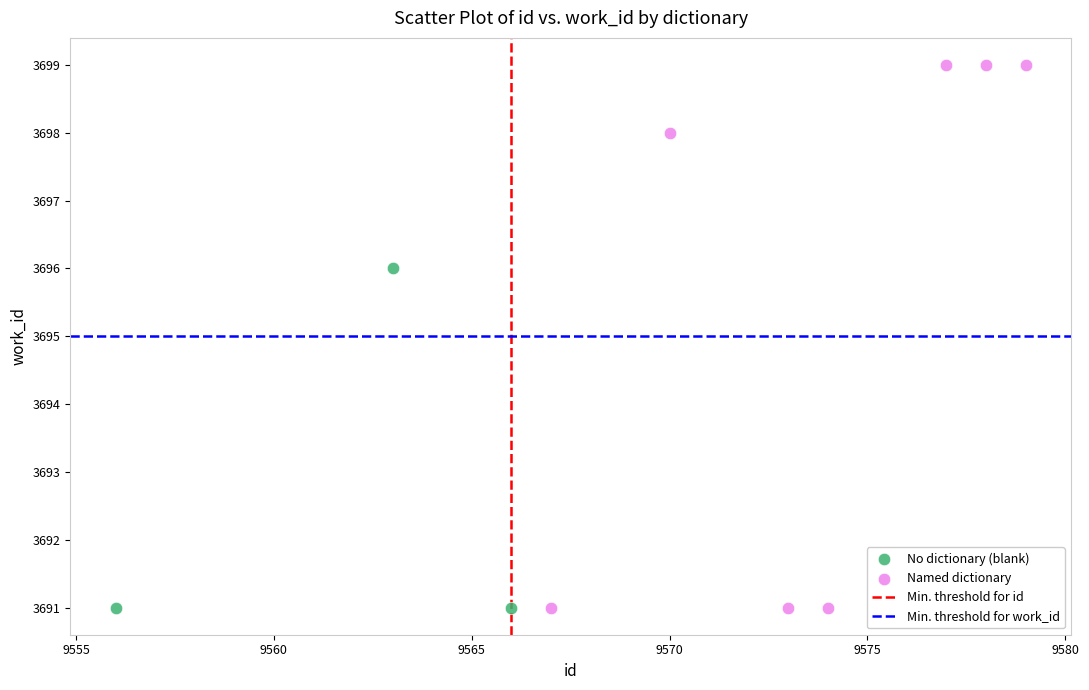

Which series reaches the maximum Y coordinate?

Named dictionary